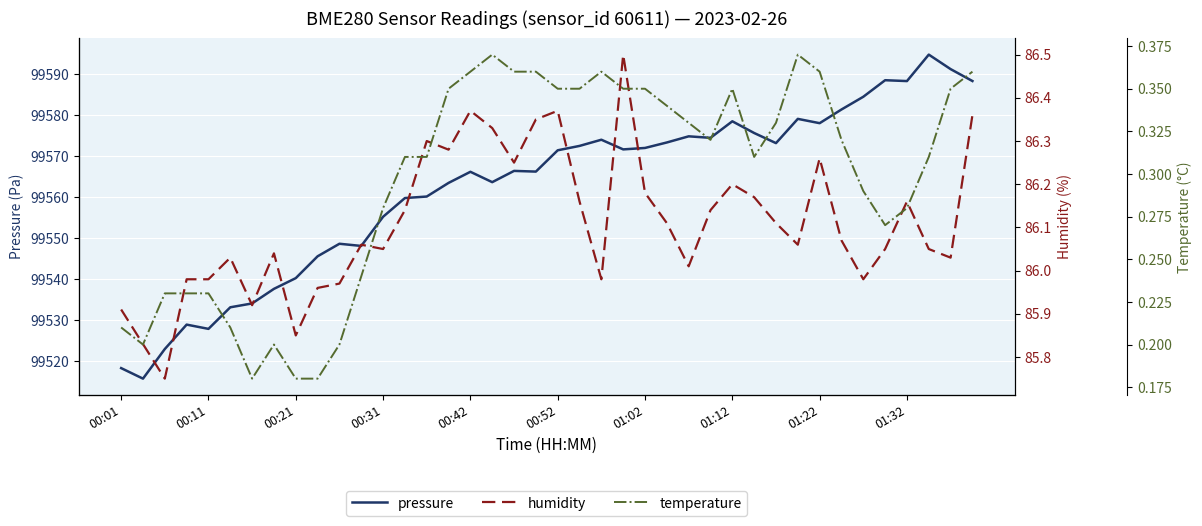

What is the total value across all series at 34?

99670.8